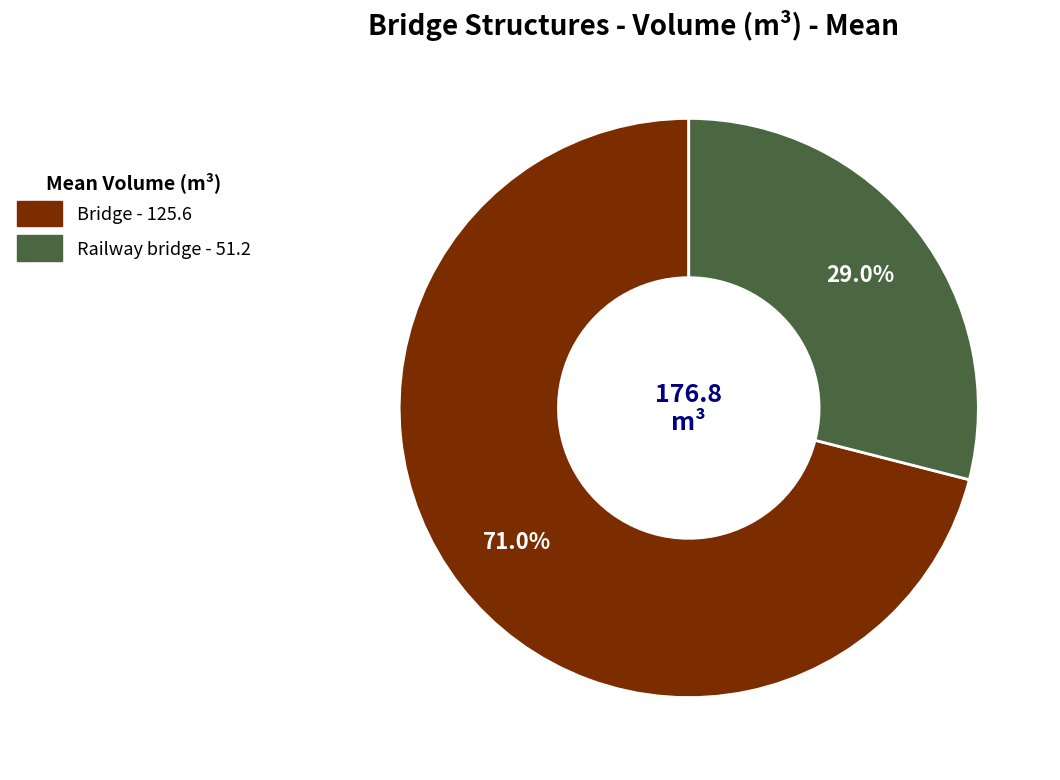

Approximately how many times larger is the value at Railway bridge compared to Bridge?

0.4